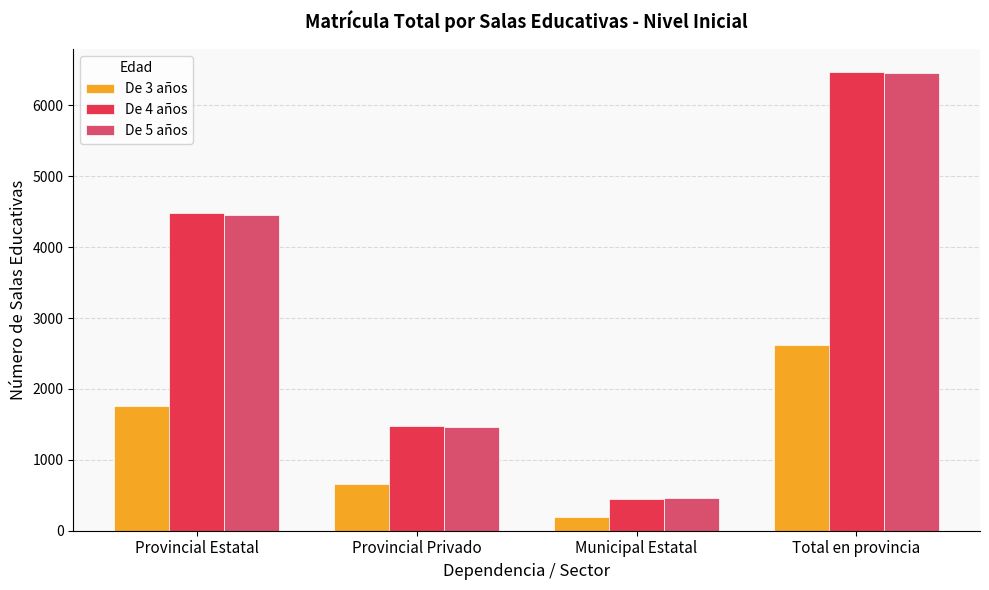

What is the maximum value shown in the chart?

6475